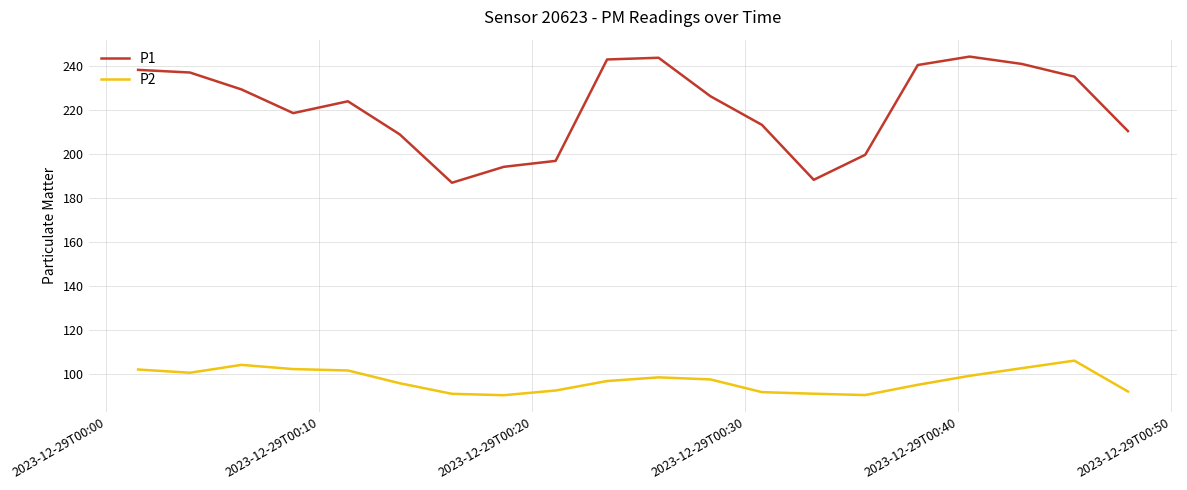

What are all the series names shown in the legend?

P1, P2